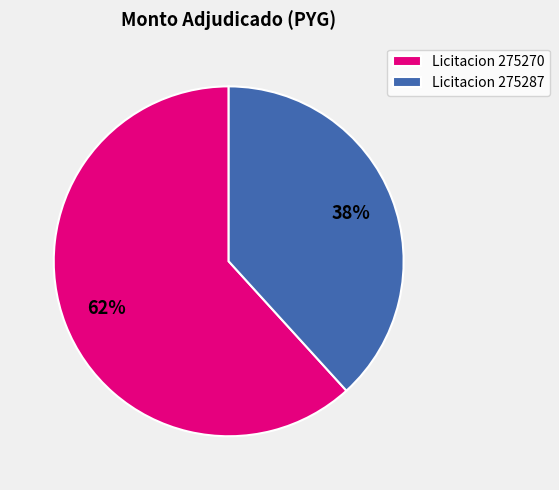

What is the ratio of the value at Licitacion 275287 to the value at Licitacion 275270?

0.6